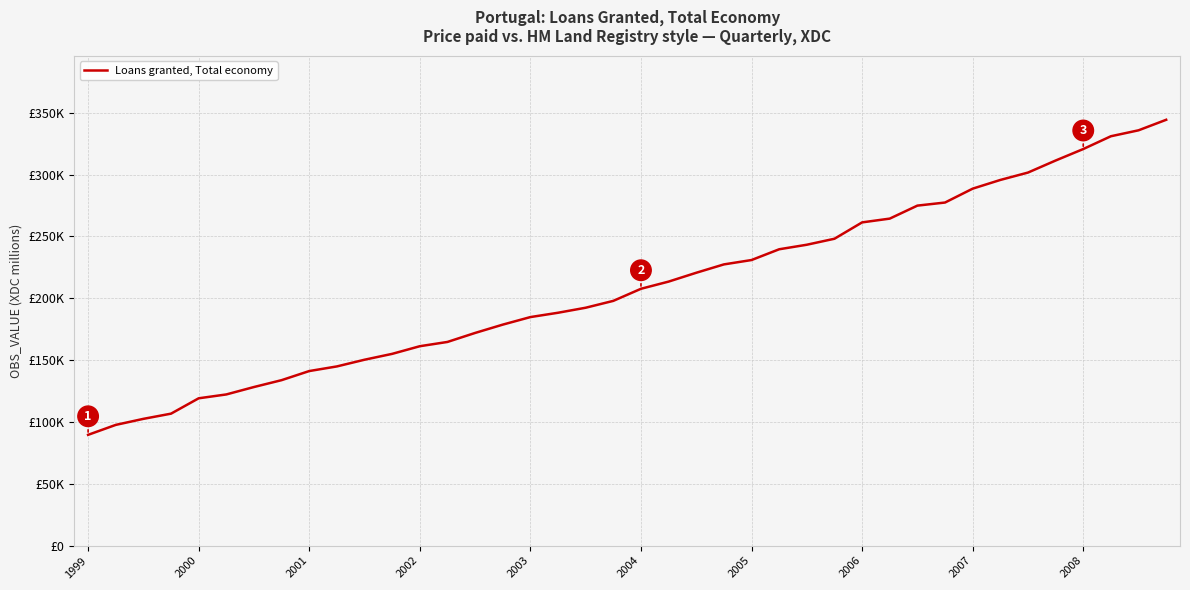

Reading left to right, what are all the values shown in this chart?

89581.0	97618.5	102507.6	106708.8	119131.8	122247.1	128242.6	133800.5	141160.8	144902.7	150321.3	155066.4	161243.0	164699.9	171973.4	178698.1	184806.0	188305.1	192363.6	197914.5	207682.2	213494.5	220642.0	227399.8	230933.2	239639.5	243305.0	248150.1	261374.2	264431.8	274939.6	277432.7	288653.7	295691.1	301659.0	311397.3	320690.1	331033.6	335836.8	344345.4